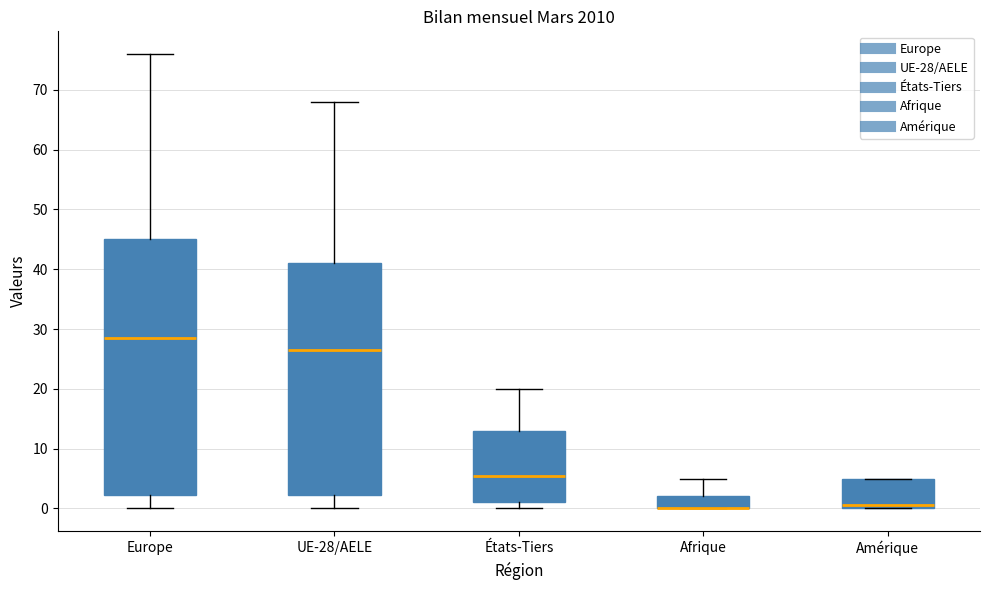

Where is the lower edge of the box for États-Tiers on the y-axis? The values are not printed on the chart, so give them approximately, as read against the axis.

1